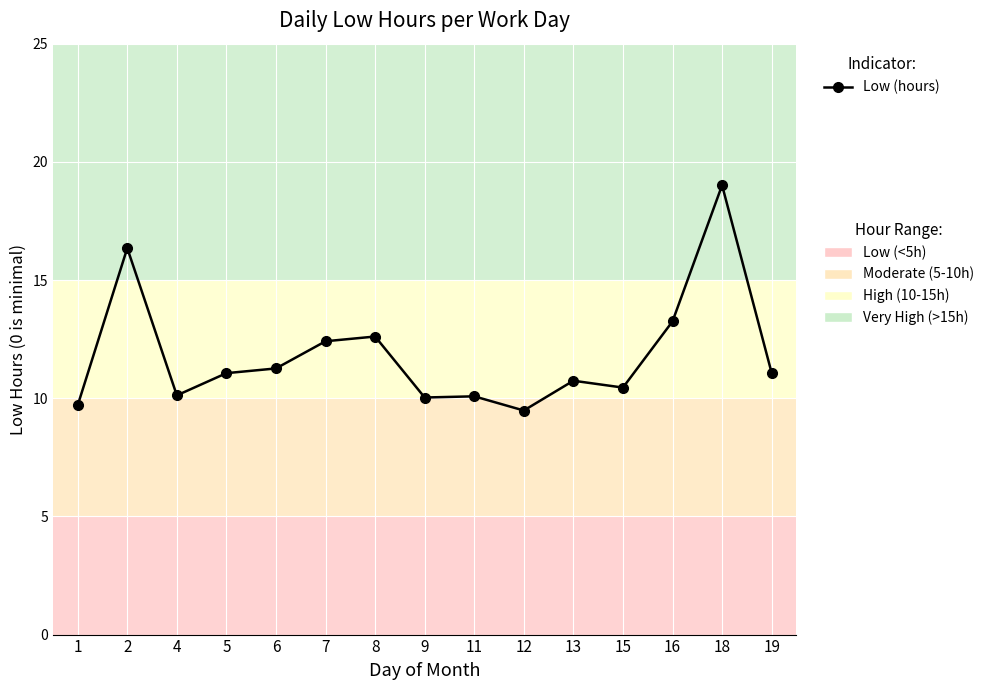

What is the value of the 9th point from the left?

10.1